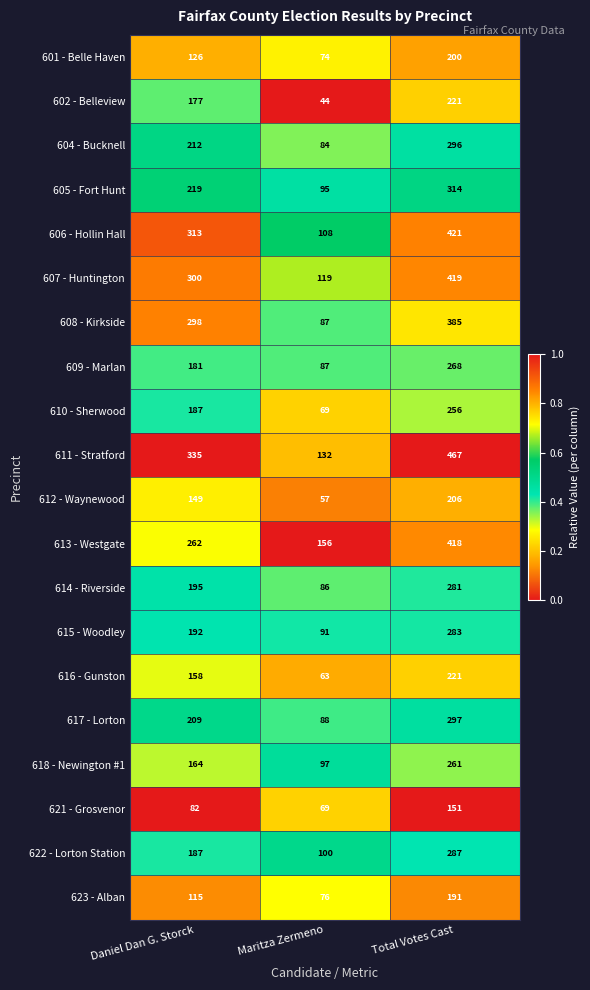

What is the lowest value of the 606 - Hollin Hall series?

108